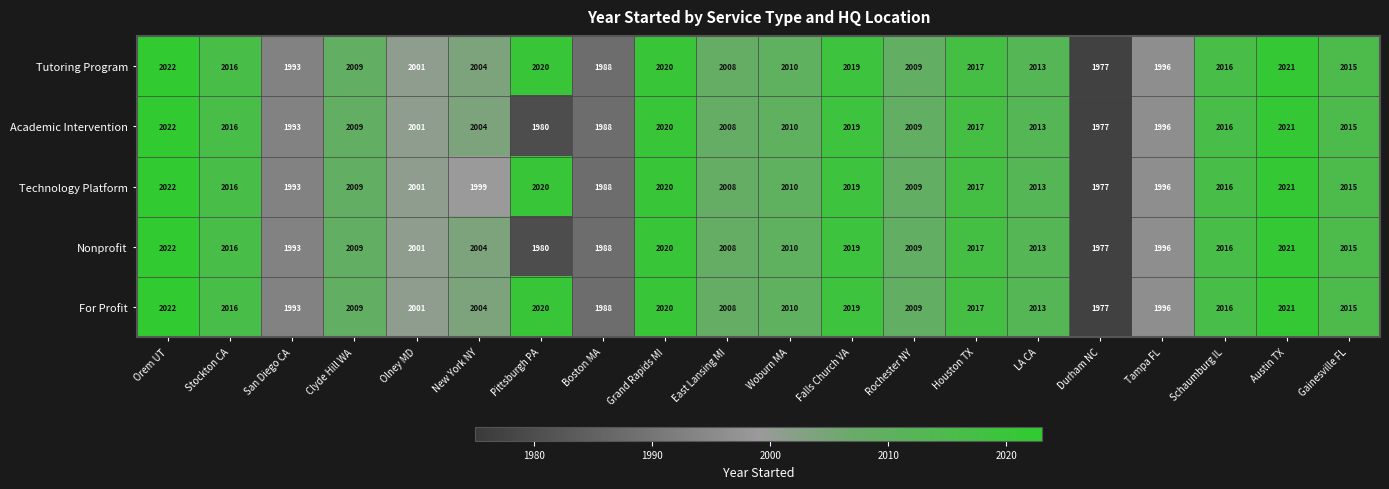

What is the difference between the maximum and minimum values in the For Profit series?

45